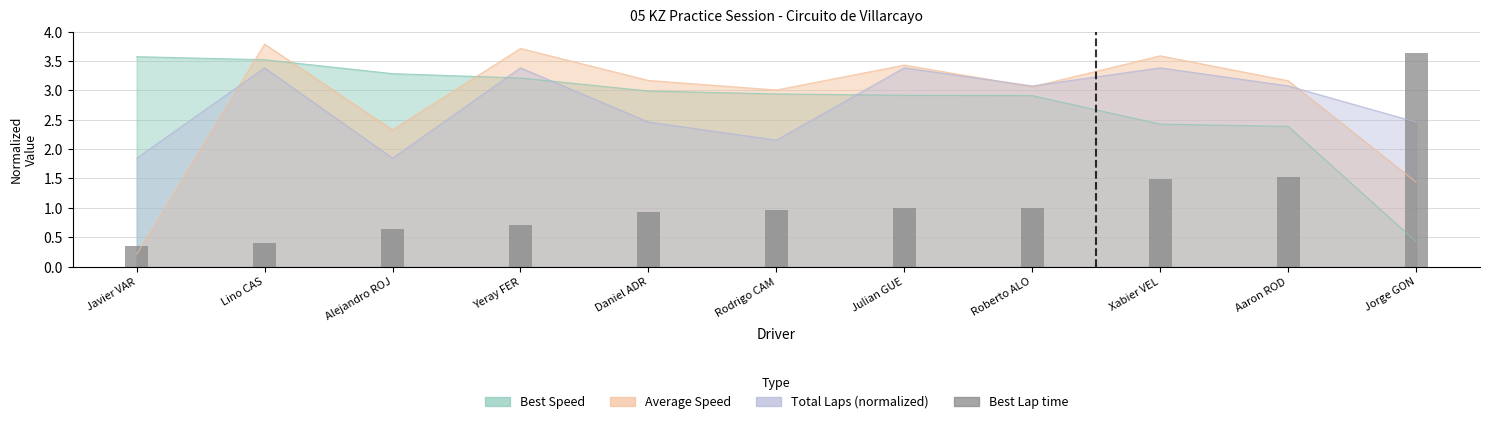

What is the sum of all Average Speed values?

30.9